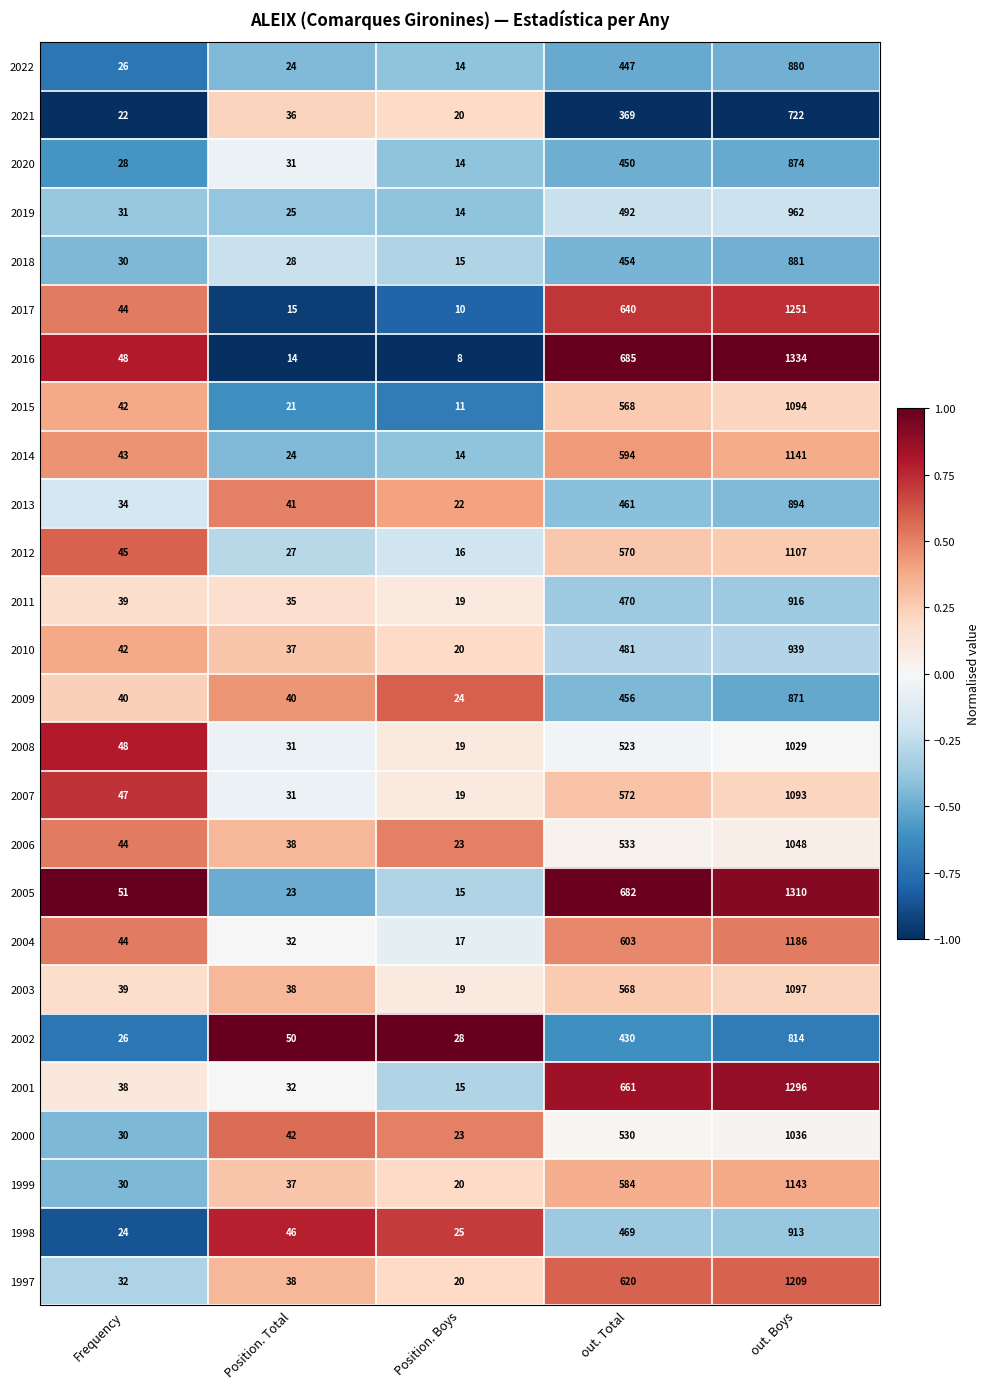

What is the total value across all series at Position. Boys?

464